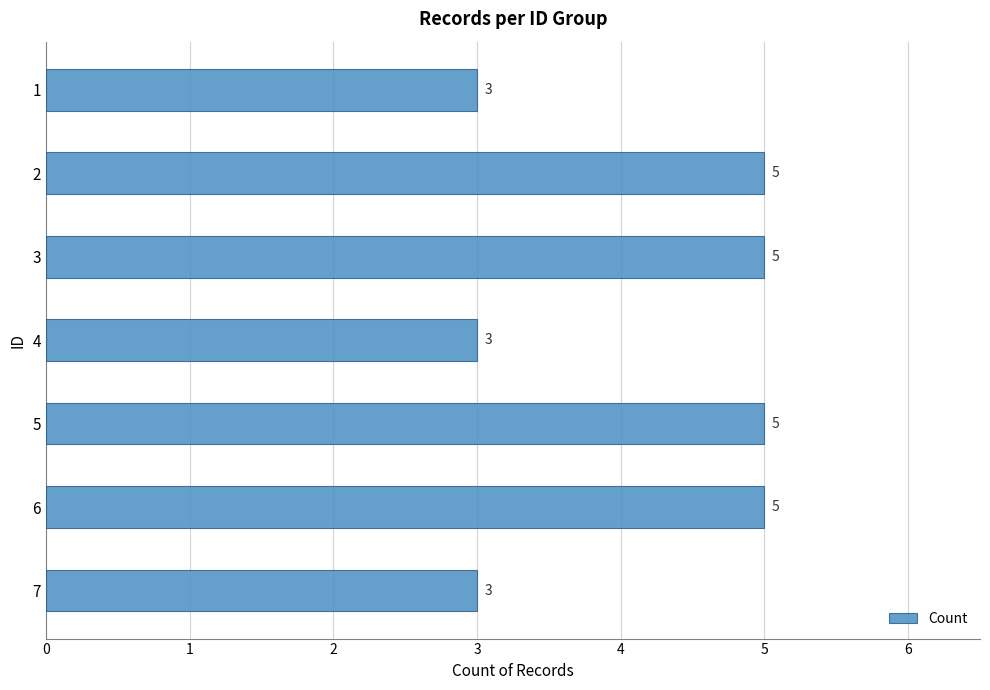

How many data points are less than 5?

3